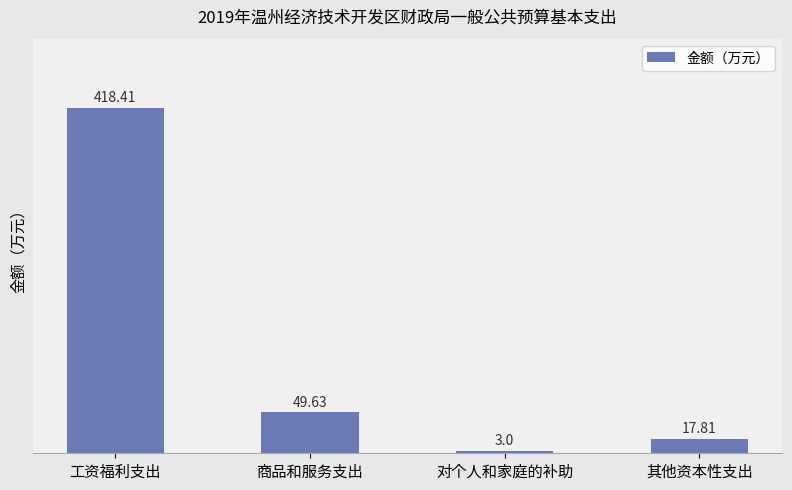

List the labels in order of value, smallest first.

对个人和家庭的补助, 其他资本性支出, 商品和服务支出, 工资福利支出